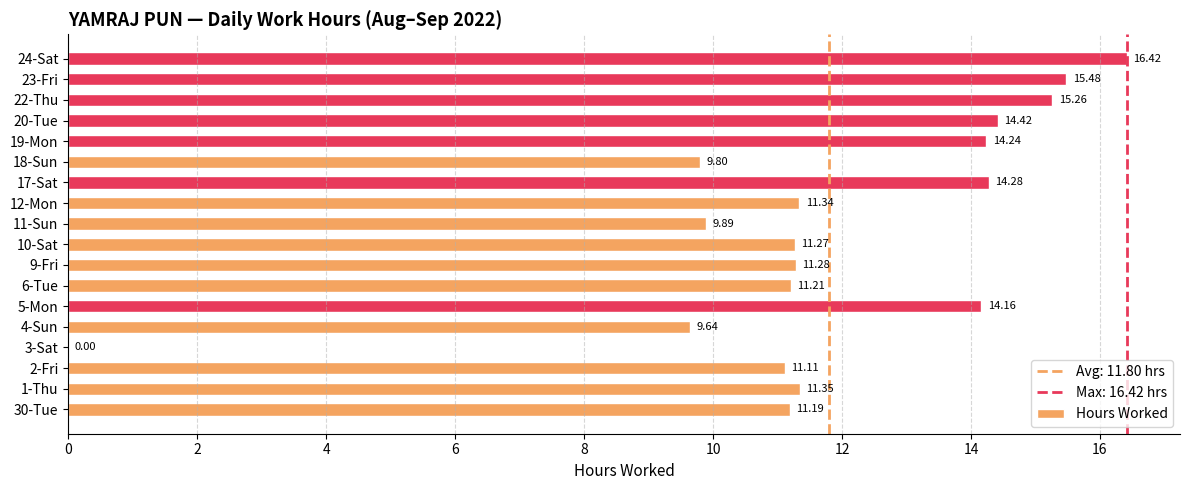

Are the bars horizontal?

Yes